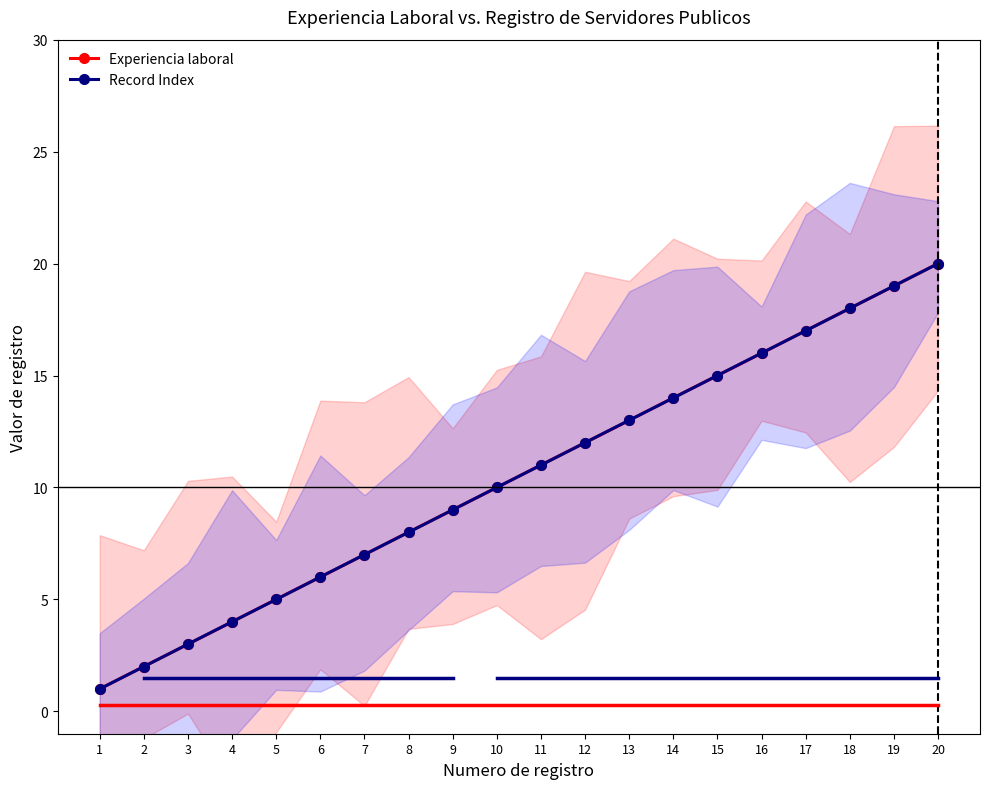

Does the chart display data point markers on the line(s)?

Yes